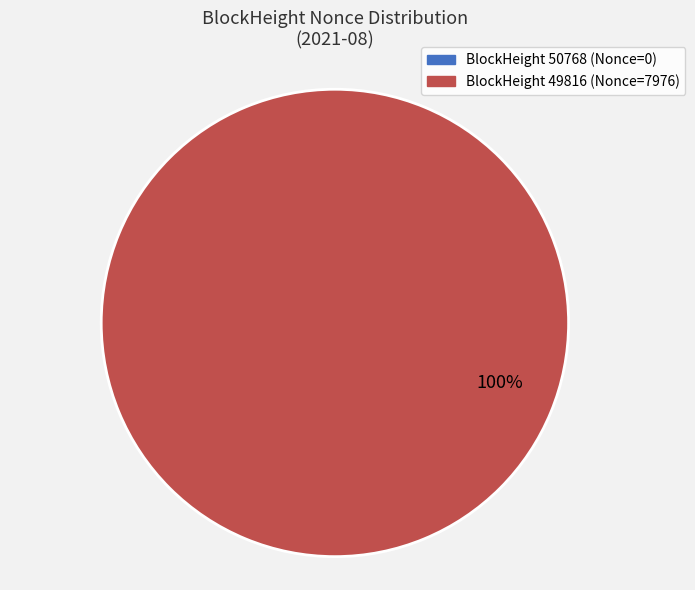

To the nearest percent, what is the average slice percentage?

50%